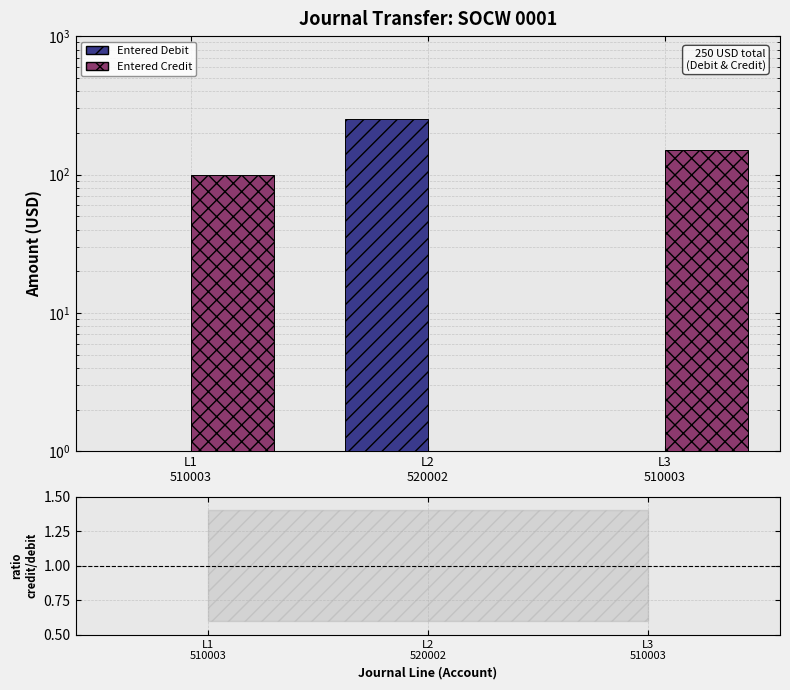

Which series reaches the maximum Y coordinate?

Entered Debit